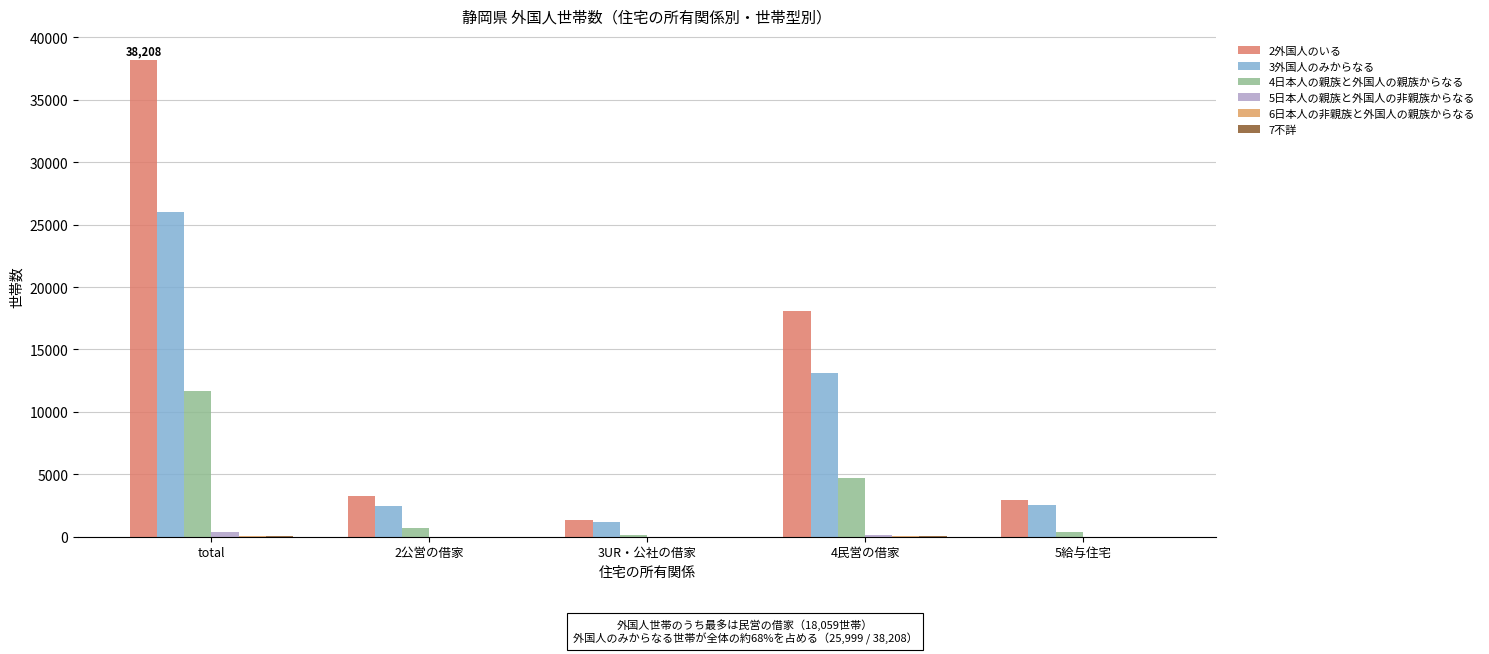

Between total and 3UR・公社の借家, which series saw the biggest shift?

2外国人のいる